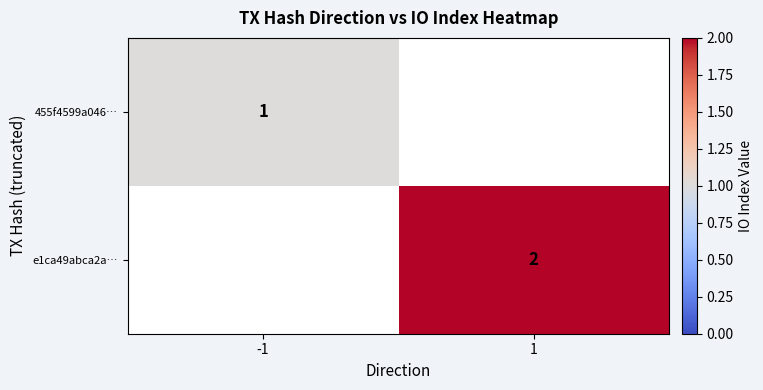

Is it true that 455f4599a046… equals 2 at -1?

False